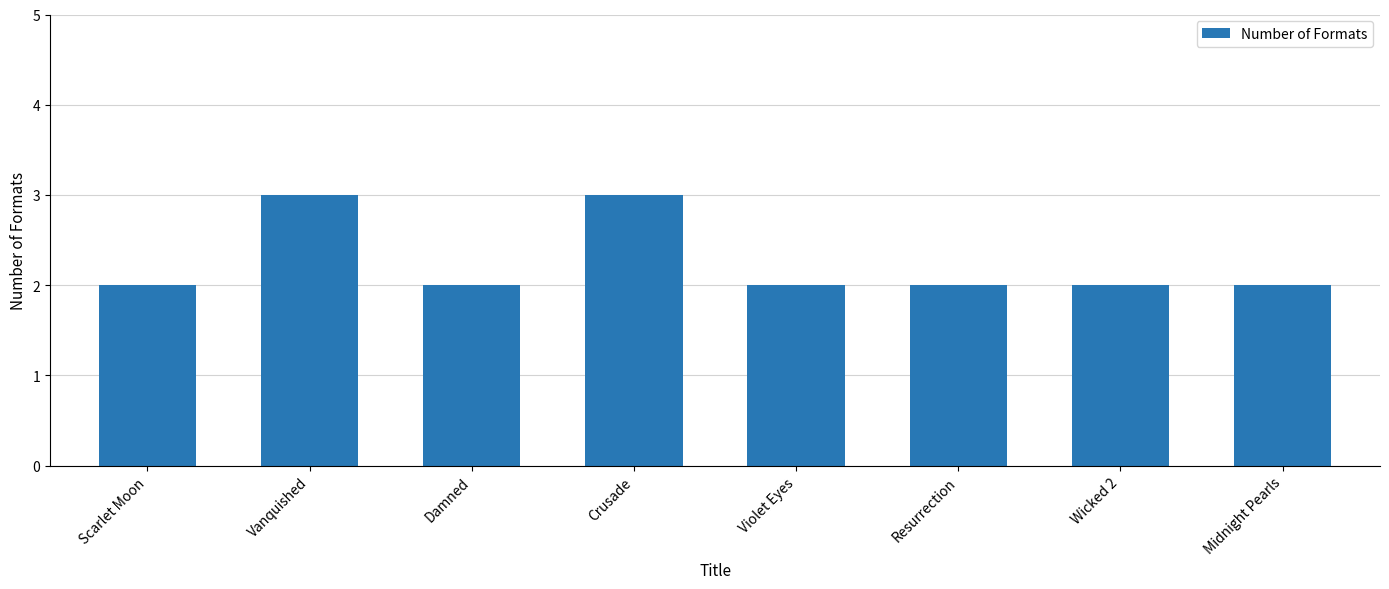

Is it true that the value at Wicked 2 is 2?

True